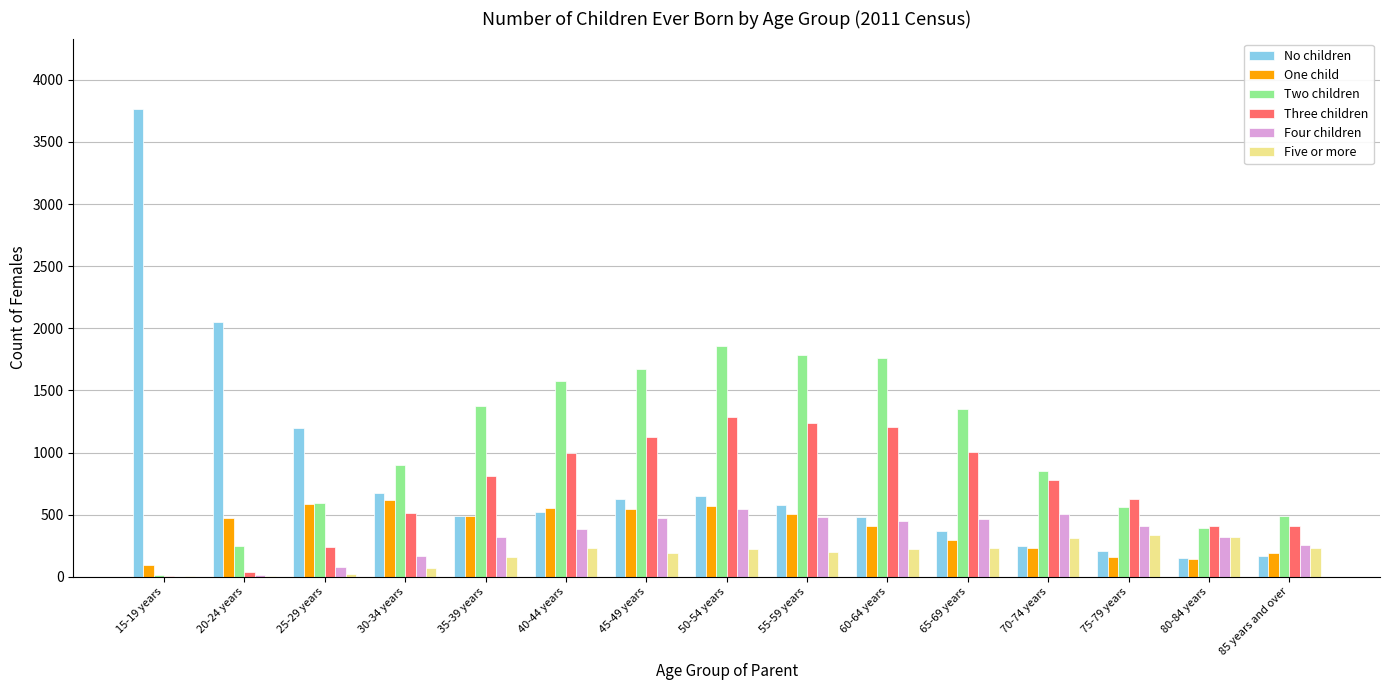

Are the bars grouped side by side (vs. stacked)?

Yes